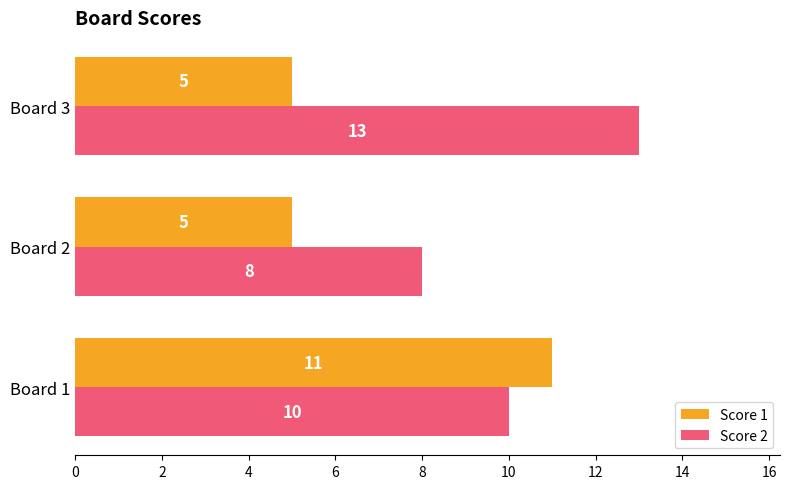

Between Board 2 and Board 3, which series saw the biggest shift?

Score 2